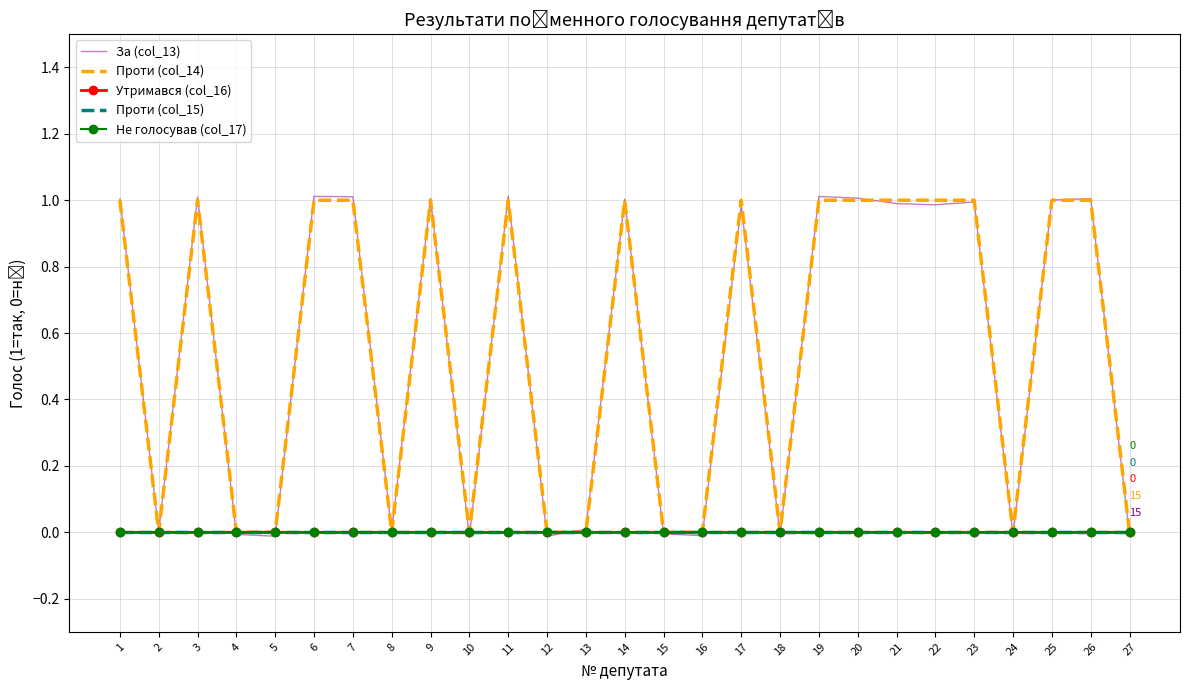

Which series has the widest spread of values?

За (col_13)